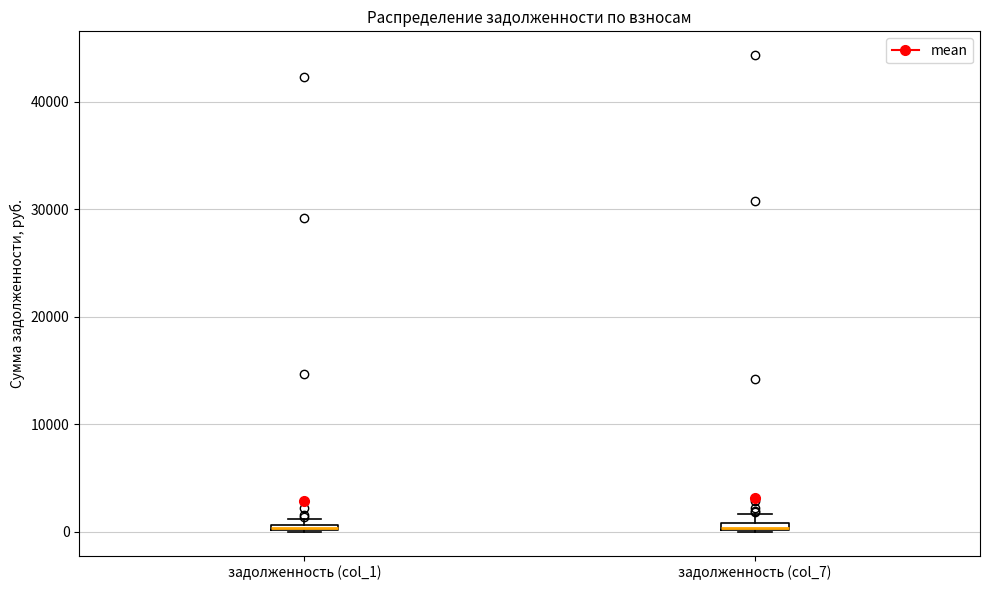

Where is the lower edge of the box for задолженность (col_1) on the y-axis? The values are not printed on the chart, so give them approximately, as read against the axis.

0